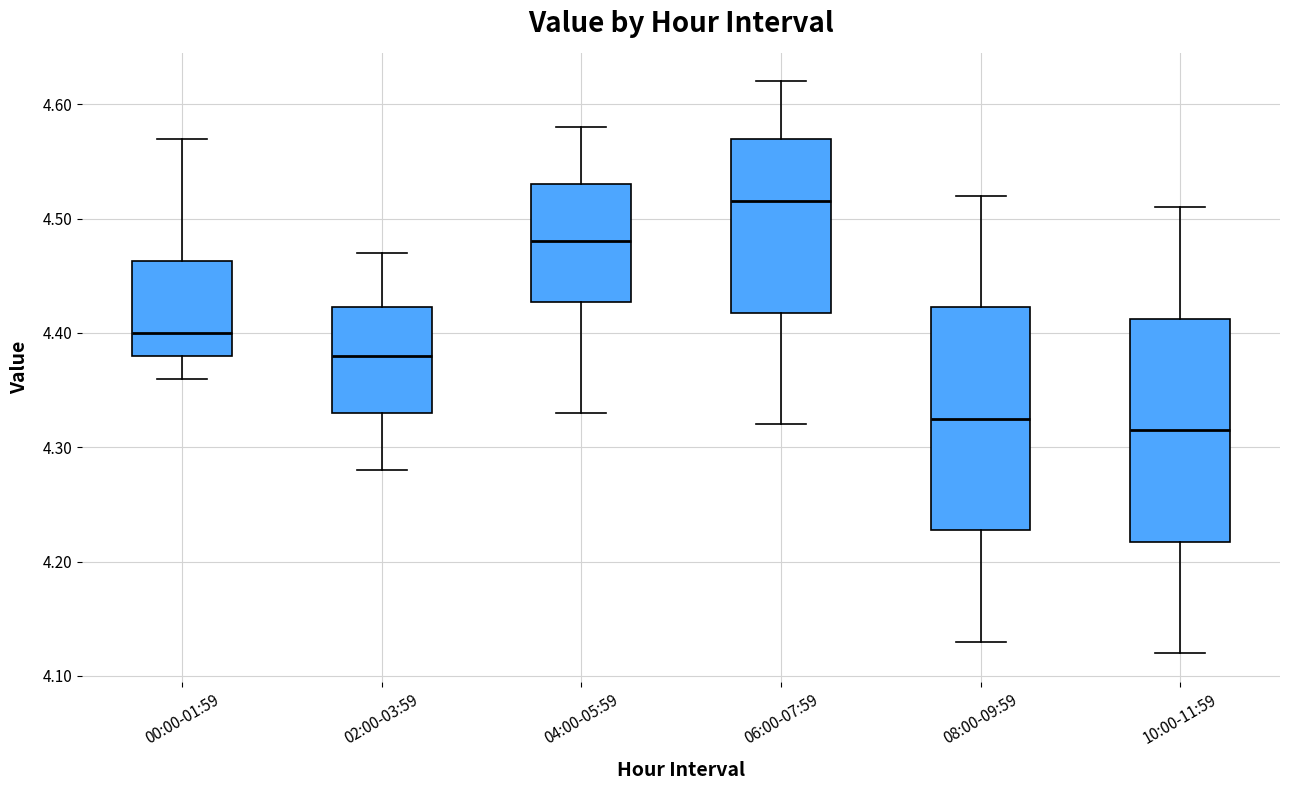

Which box's median line is the highest?

06:00-07:59